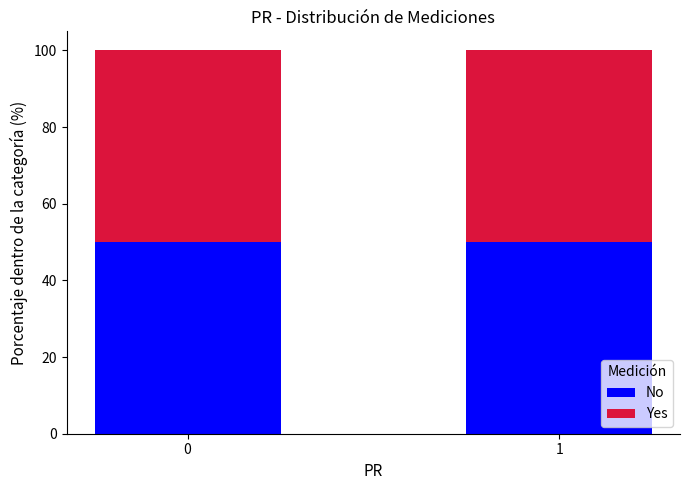

What is the total value across all series at 1?

100.0